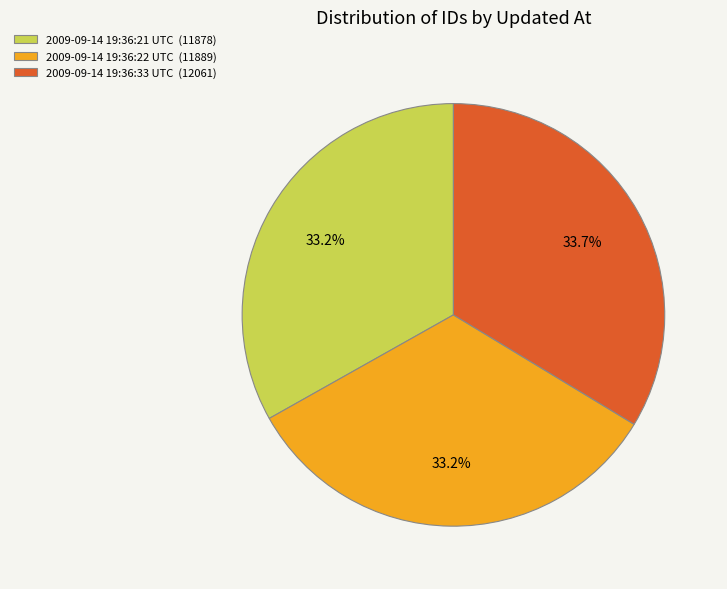

To the nearest percent, what is the combined percentage of 2009-09-14 19:36:22 UTC and 2009-09-14 19:36:21 UTC?

66%